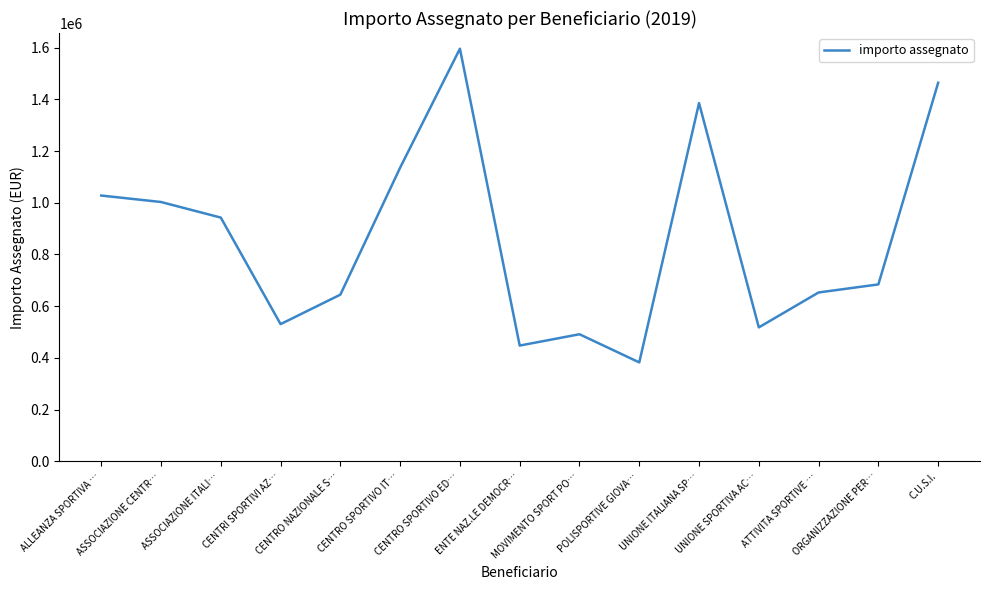

What is the maximum value shown in the chart?

1595592.9